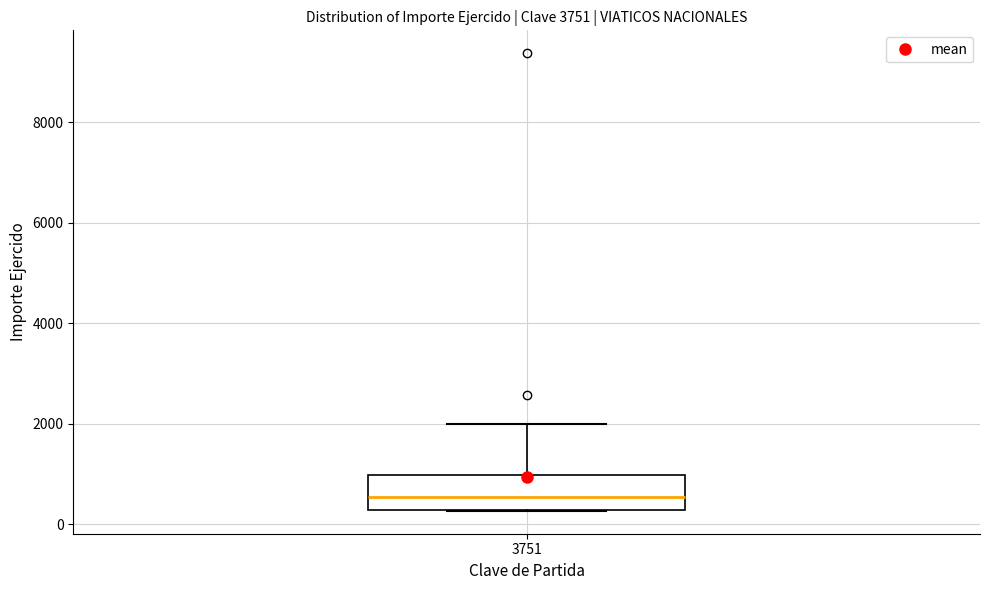

Where is the upper edge of the box at x = 3751 on the y-axis? The values are not printed on the chart, so give them approximately, as read against the axis.

1000